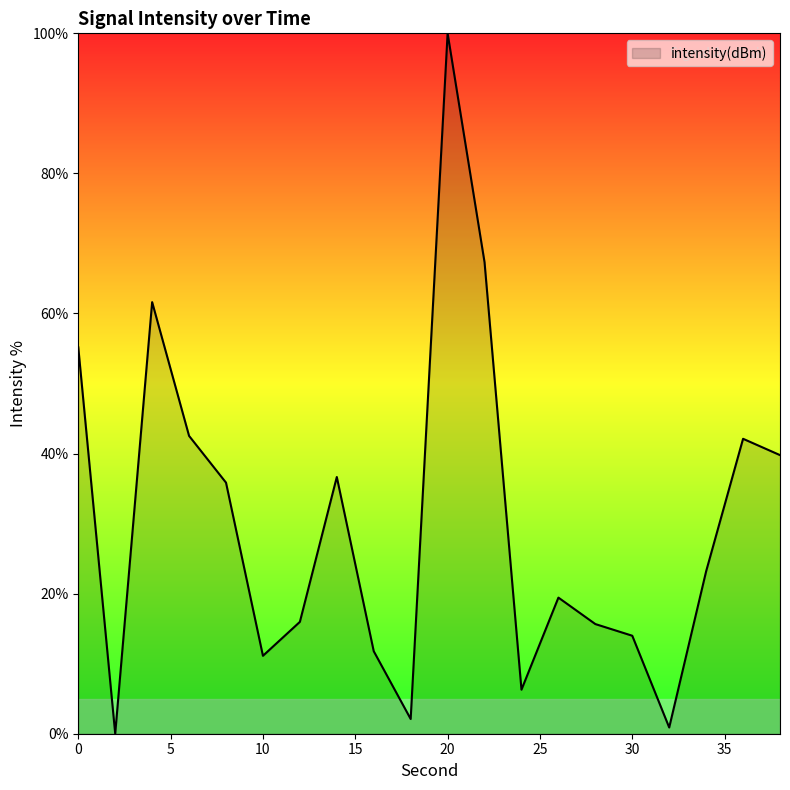

Count the number of values greater than 23.

10